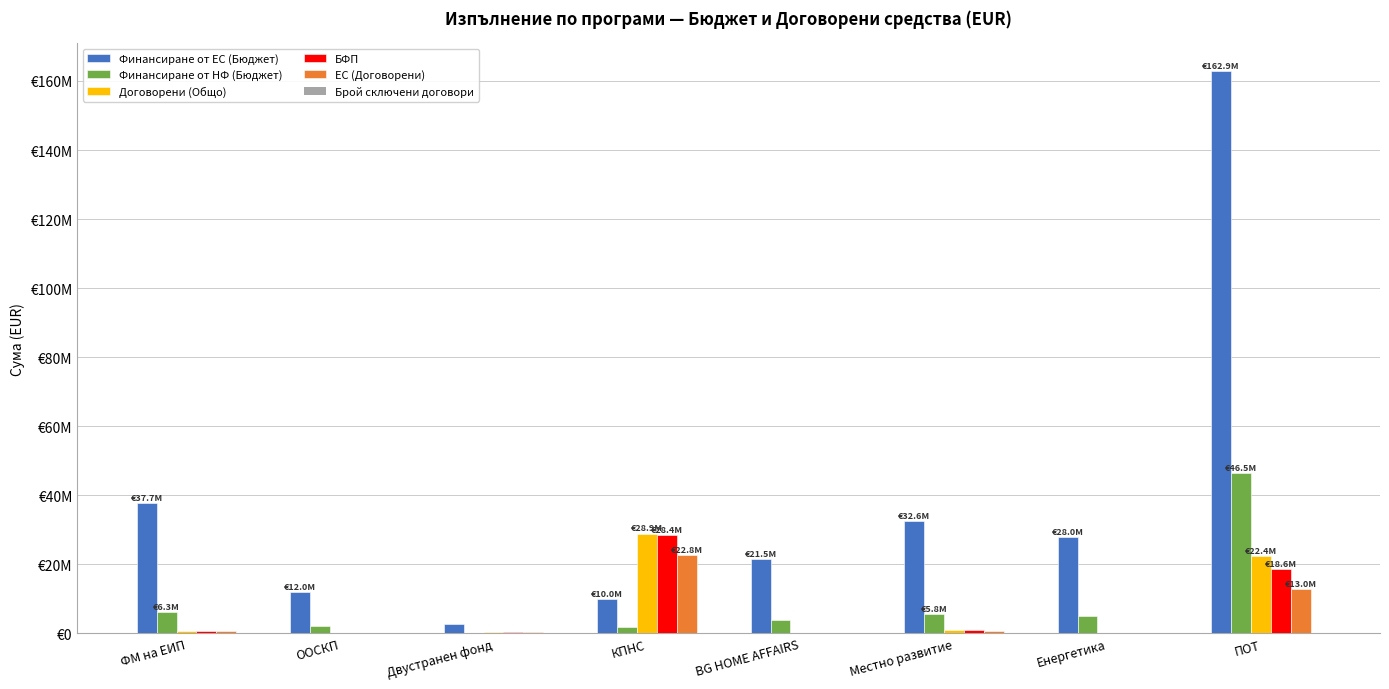

Are the bars grouped side by side (vs. stacked)?

Yes